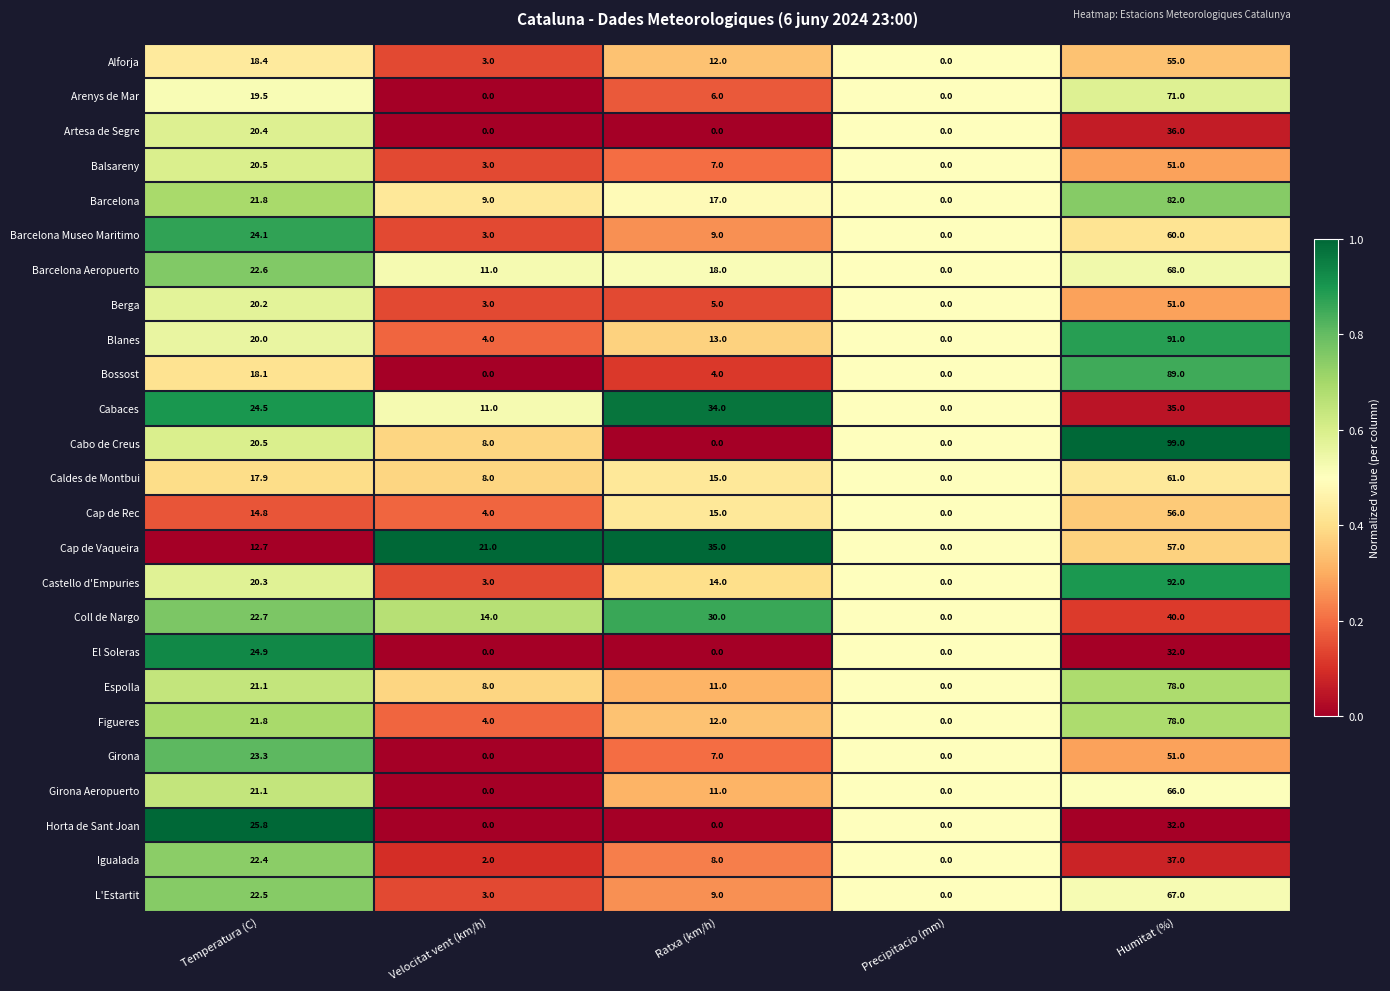

What is the difference between the highest and lowest values at Temperatura (C)?

13.1